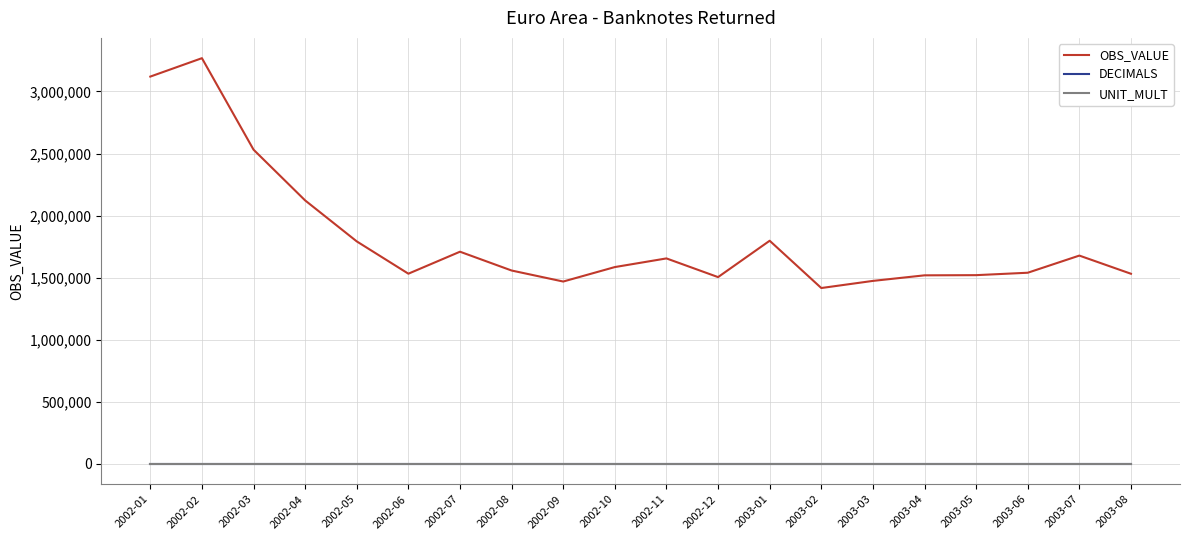

At which label does OBS_VALUE reach its peak?

2002-02